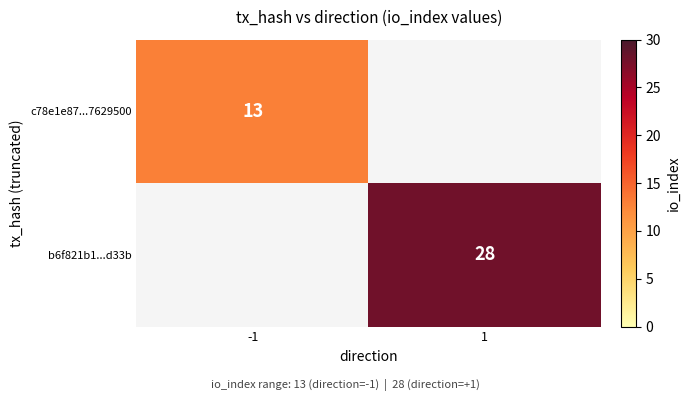

Is it true that b6f821b1...d33b equals 28 at 1?

True